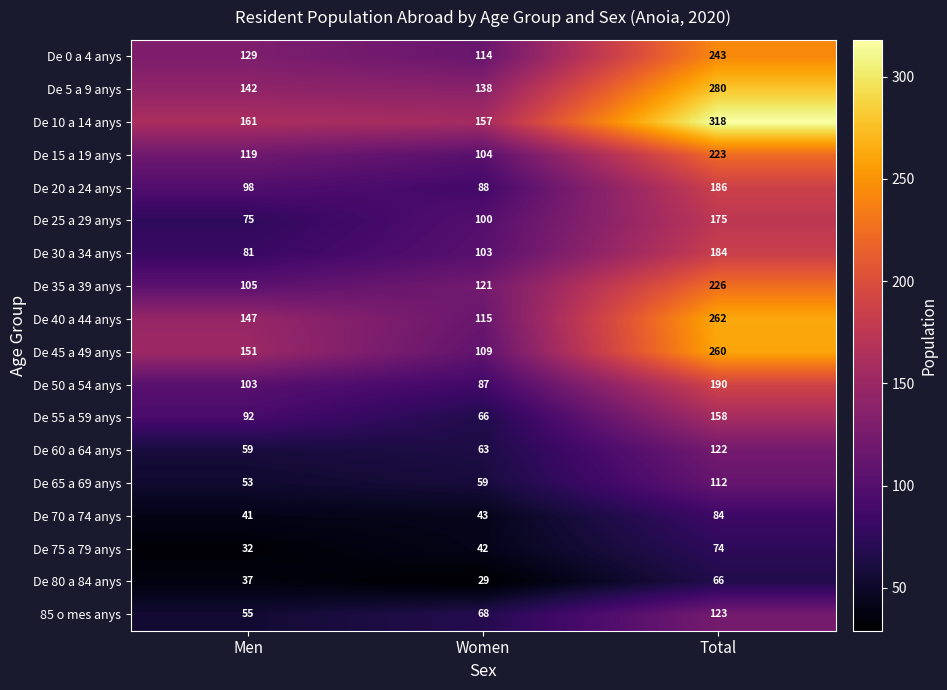

Which series has the widest spread of values?

De 10 a 14 anys